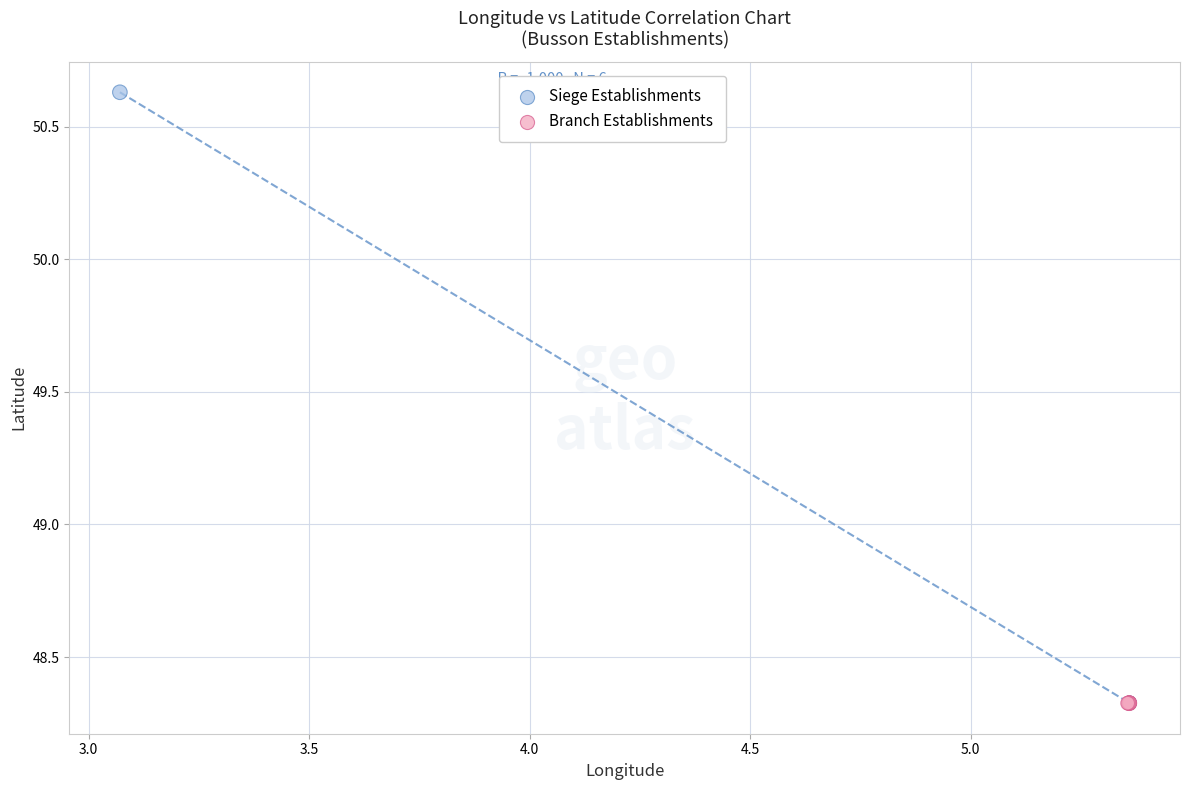

Which series contains the highest Y value?

Siege Establishments